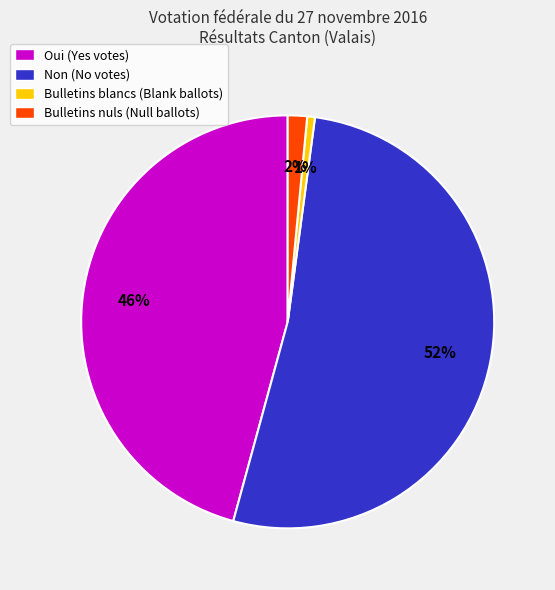

To the nearest percent, what portion does Bulletins nuls (Null ballots) represent?

2%